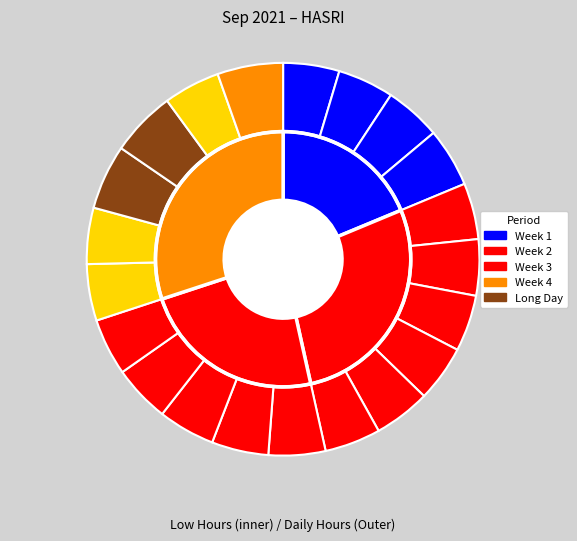

Do 10-Fri and 23-Thu together represent more than half of the pie?

No